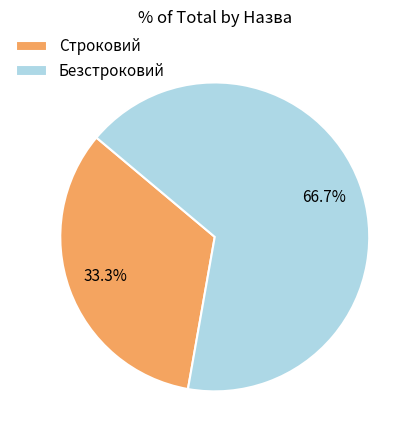

Is it true that Строковий is 33% of the pie?

True